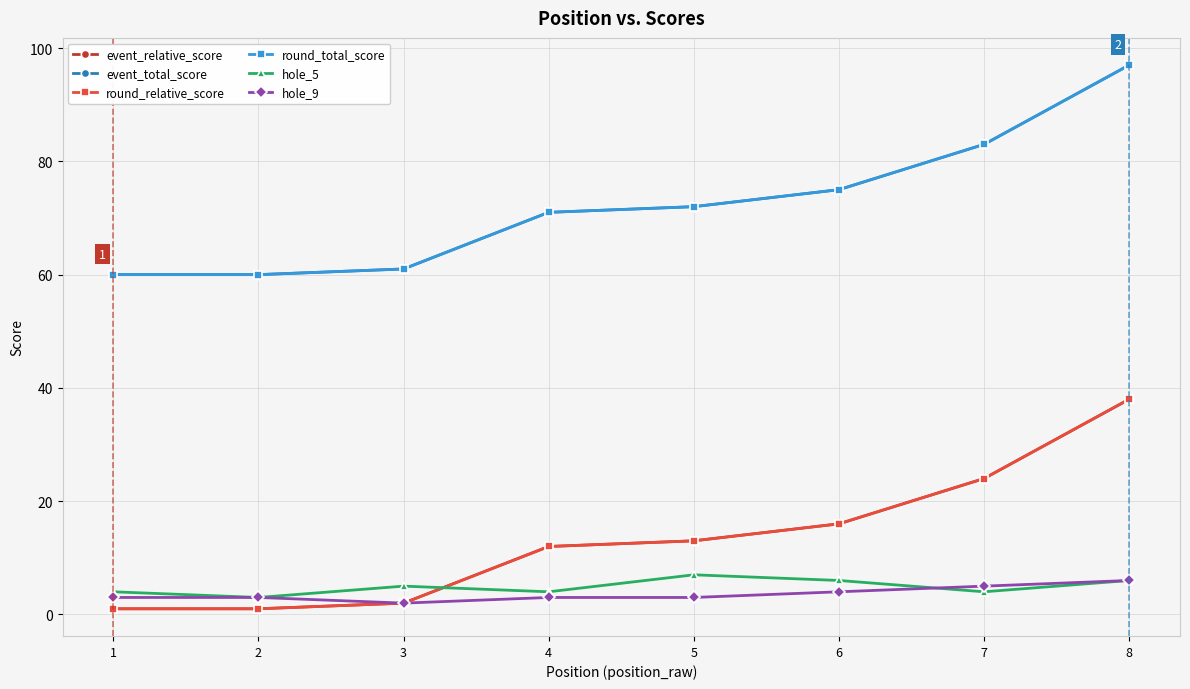

Reading left to right, list all the values displayed in this chart.

event_relative_score: 1	1	2	12	13	16	24	38
event_total_score: 60	60	61	71	72	75	83	97
round_relative_score: 1	1	2	12	13	16	24	38
round_total_score: 60	60	61	71	72	75	83	97
hole_5: 4	3	5	4	7	6	4	6
hole_9: 3	3	2	3	3	4	5	6